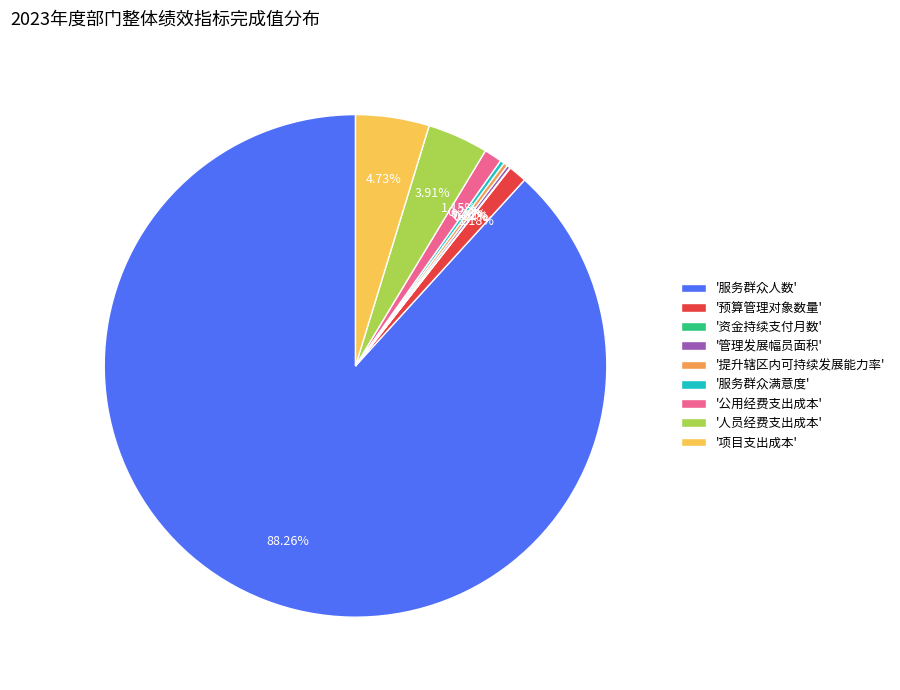

Which category has the biggest portion of the pie?

'服务群众人数'